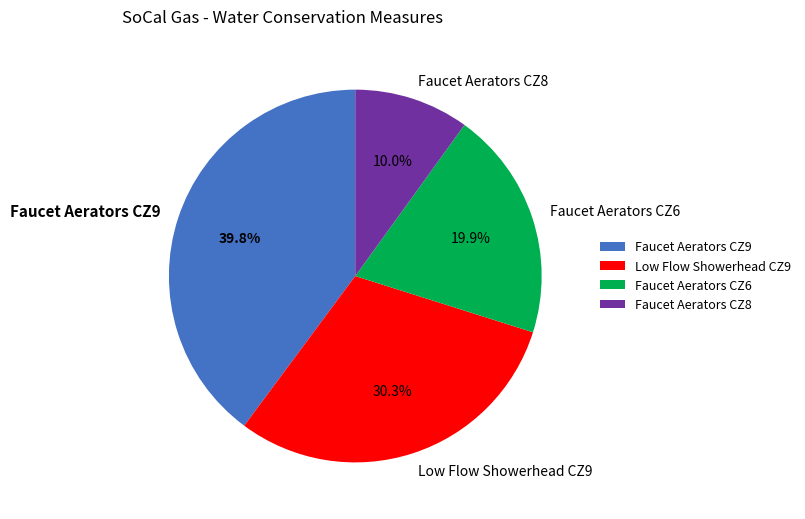

How many slices are in this pie chart?

4